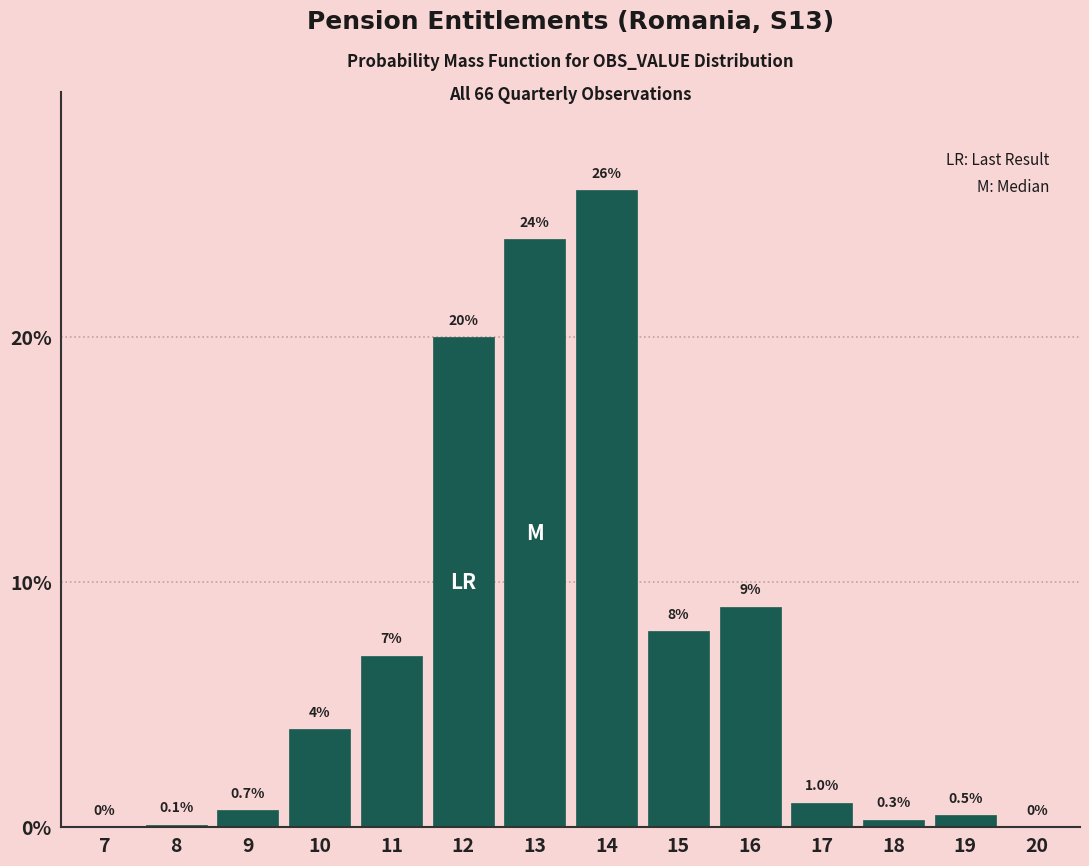

Reading left to right, transcribe all the data shown in this chart.

7=0.0	8=0.1	9=0.7	10=4.0	11=7.0	12=20.0	13=24.0	14=26.0	15=8.0	16=9.0	17=1.0	18=0.3	19=0.5	20=0.0